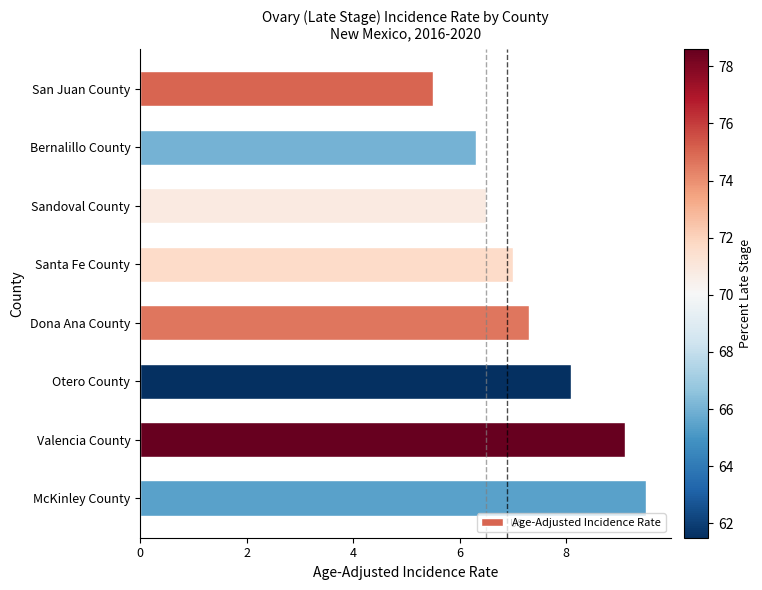

How many categories are shown in the chart?

8